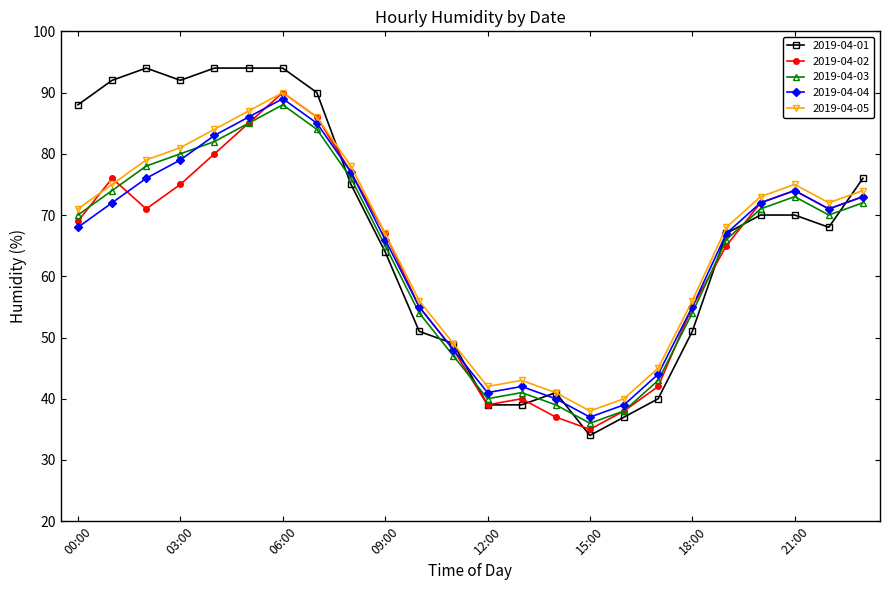

Which series has the widest spread of values?

2019-04-01